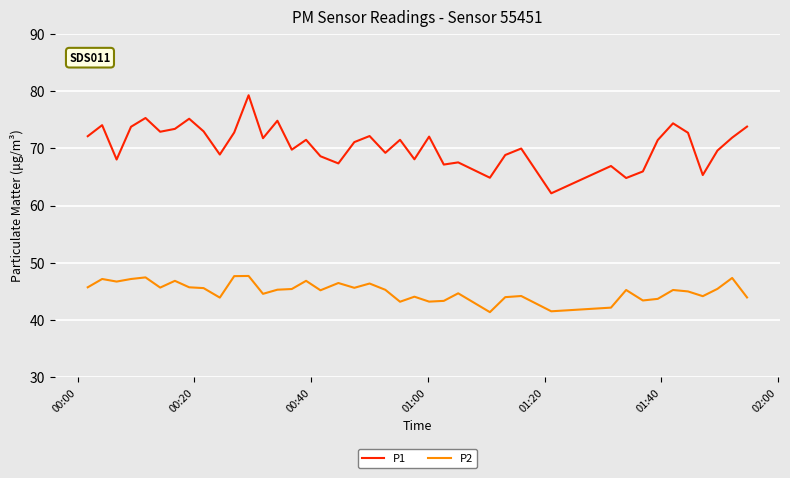

Which series has the widest spread of values?

P1